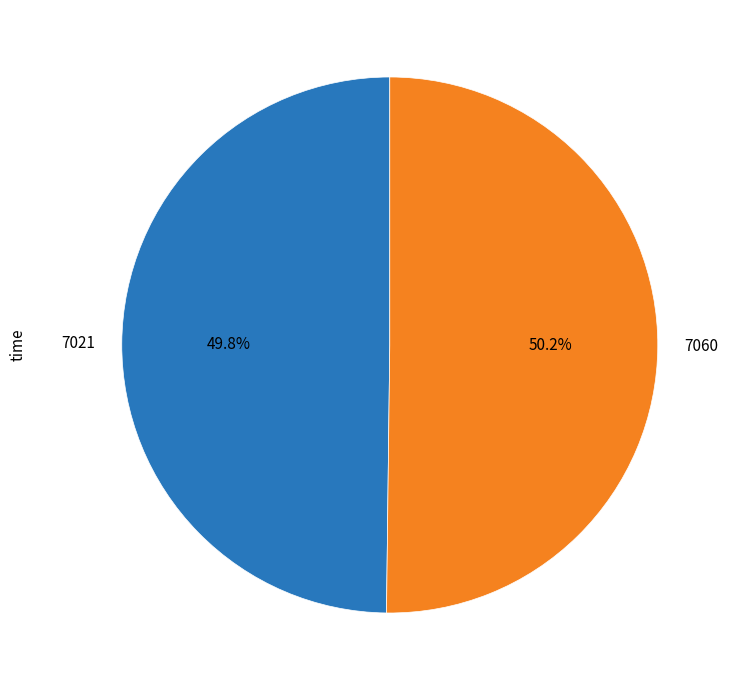

Approximately how many times larger is the value at 7021 compared to 7060?

1.0